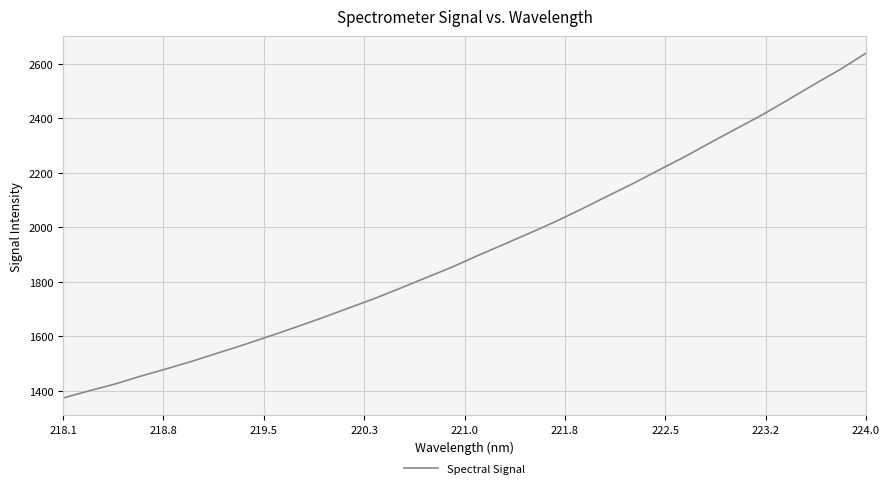

What is the maximum value shown in the chart?

2638.5